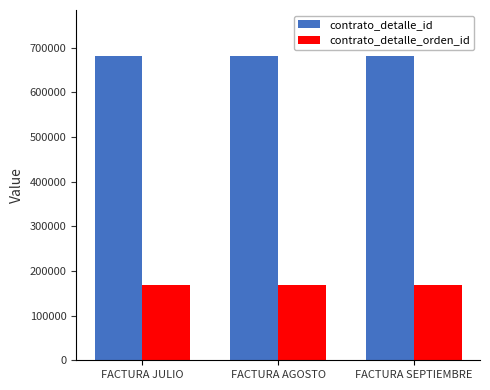

What is the approximate value of contrato_detalle_id at FACTURA JULIO?

681710